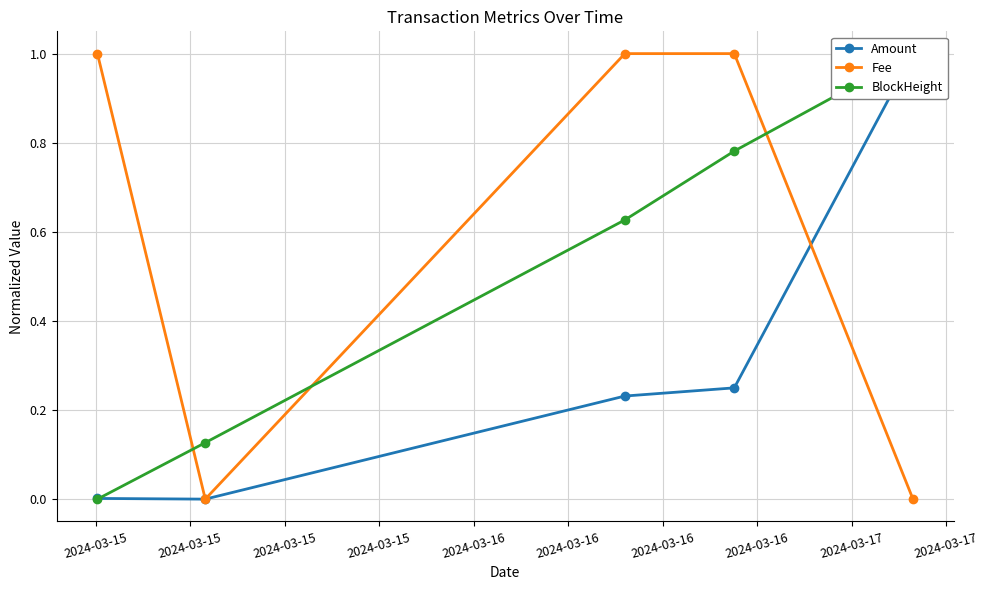

How many data points in Fee are less than 1?

2